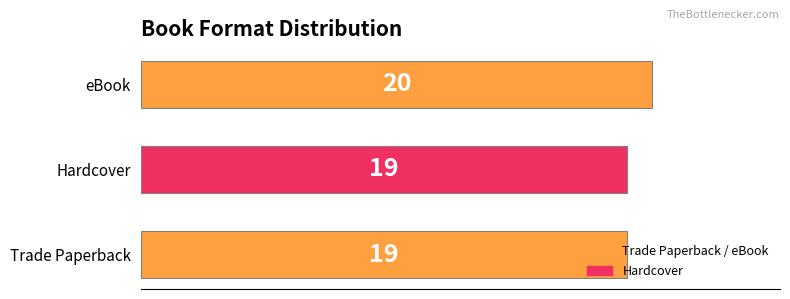

What is the maximum value shown in the chart?

20